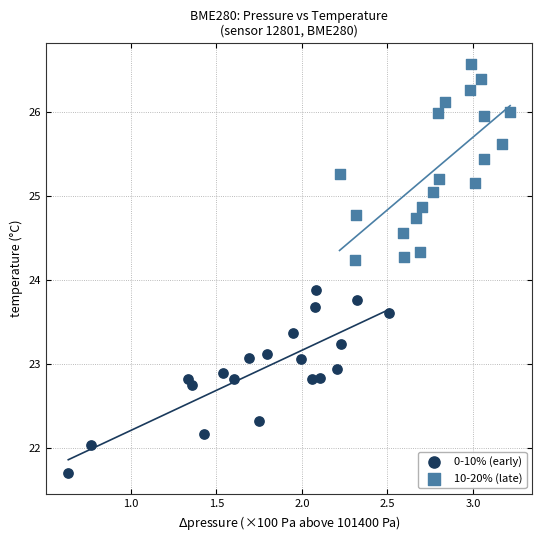

Which series has the largest Y range (max minus min)?

10-20% (late)